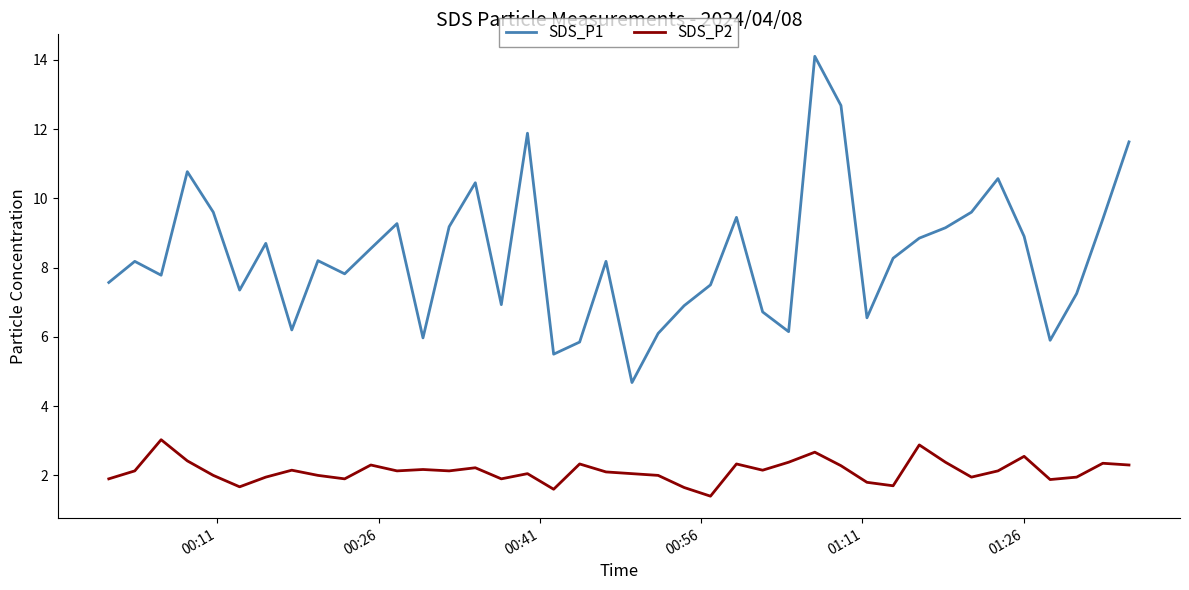

Which series has the largest range (max minus min)?

SDS_P1